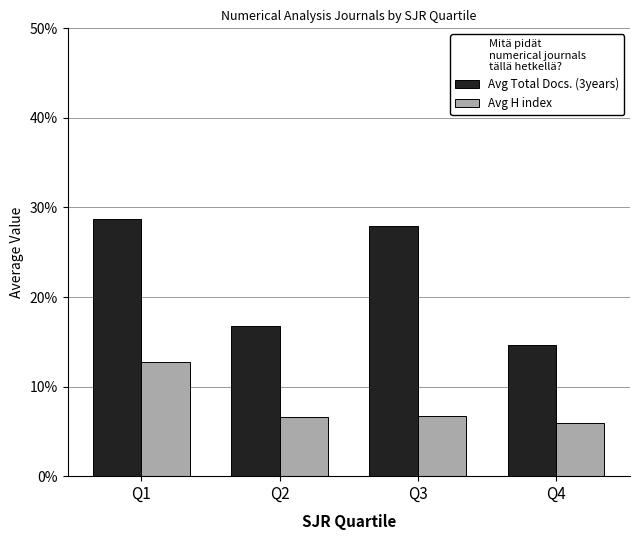

What are all the series names shown in the legend?

Avg Total Docs. (3years), Avg H index